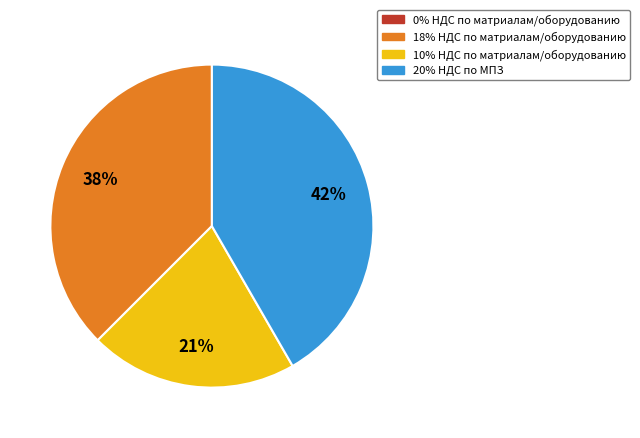

Does any single category account for the majority?

No